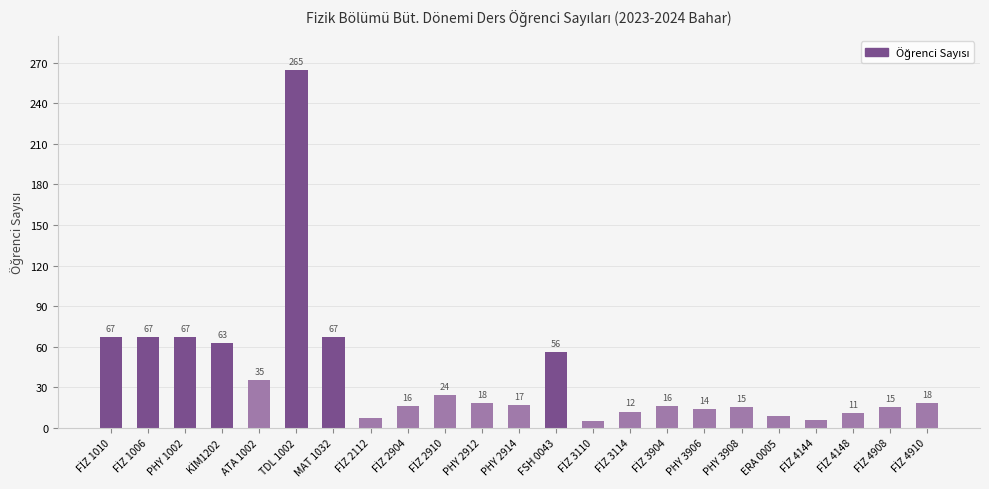

Between PHY 1002 and TDL 1002, which is larger?

TDL 1002